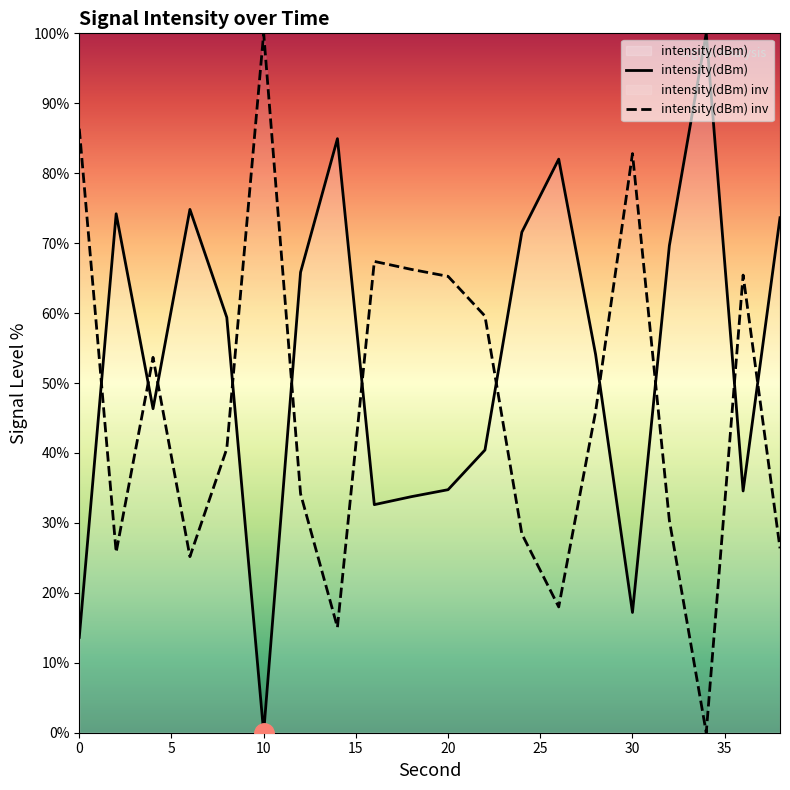

At 0, list the series in order from largest to smallest.

intensity(dBm) inv, intensity(dBm)